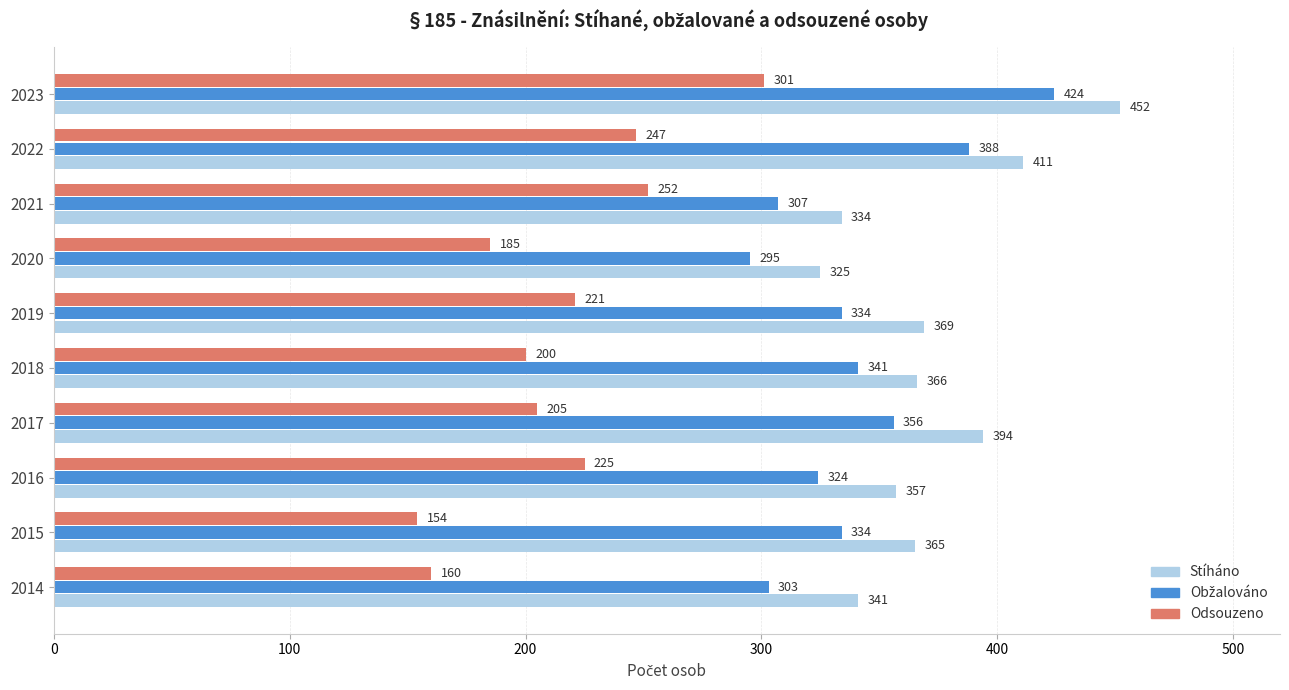

At how many categories does at least one series exceed 375?

3